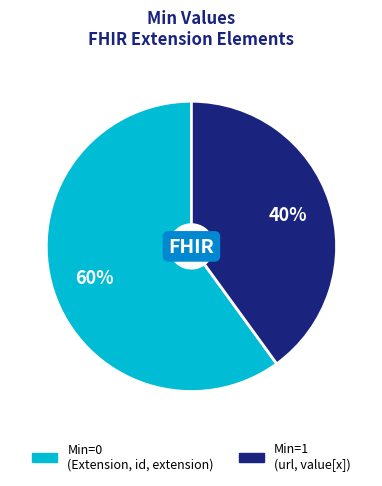

To the nearest percent, what is the average slice percentage?

50%